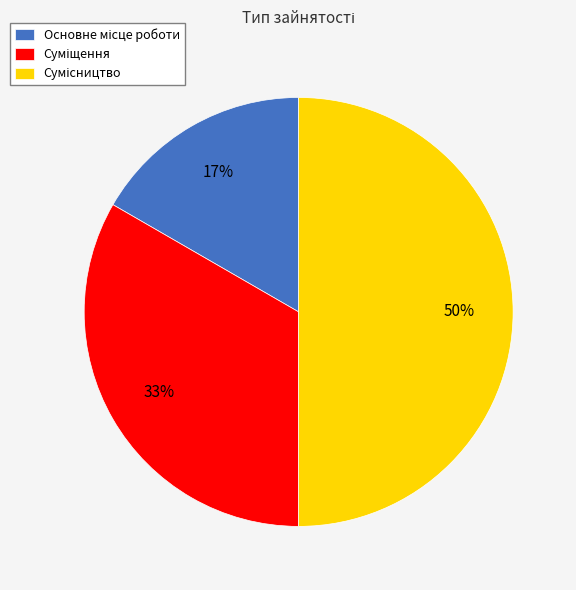

To the nearest percent, what is the difference between the largest and smallest slice percentages?

33%